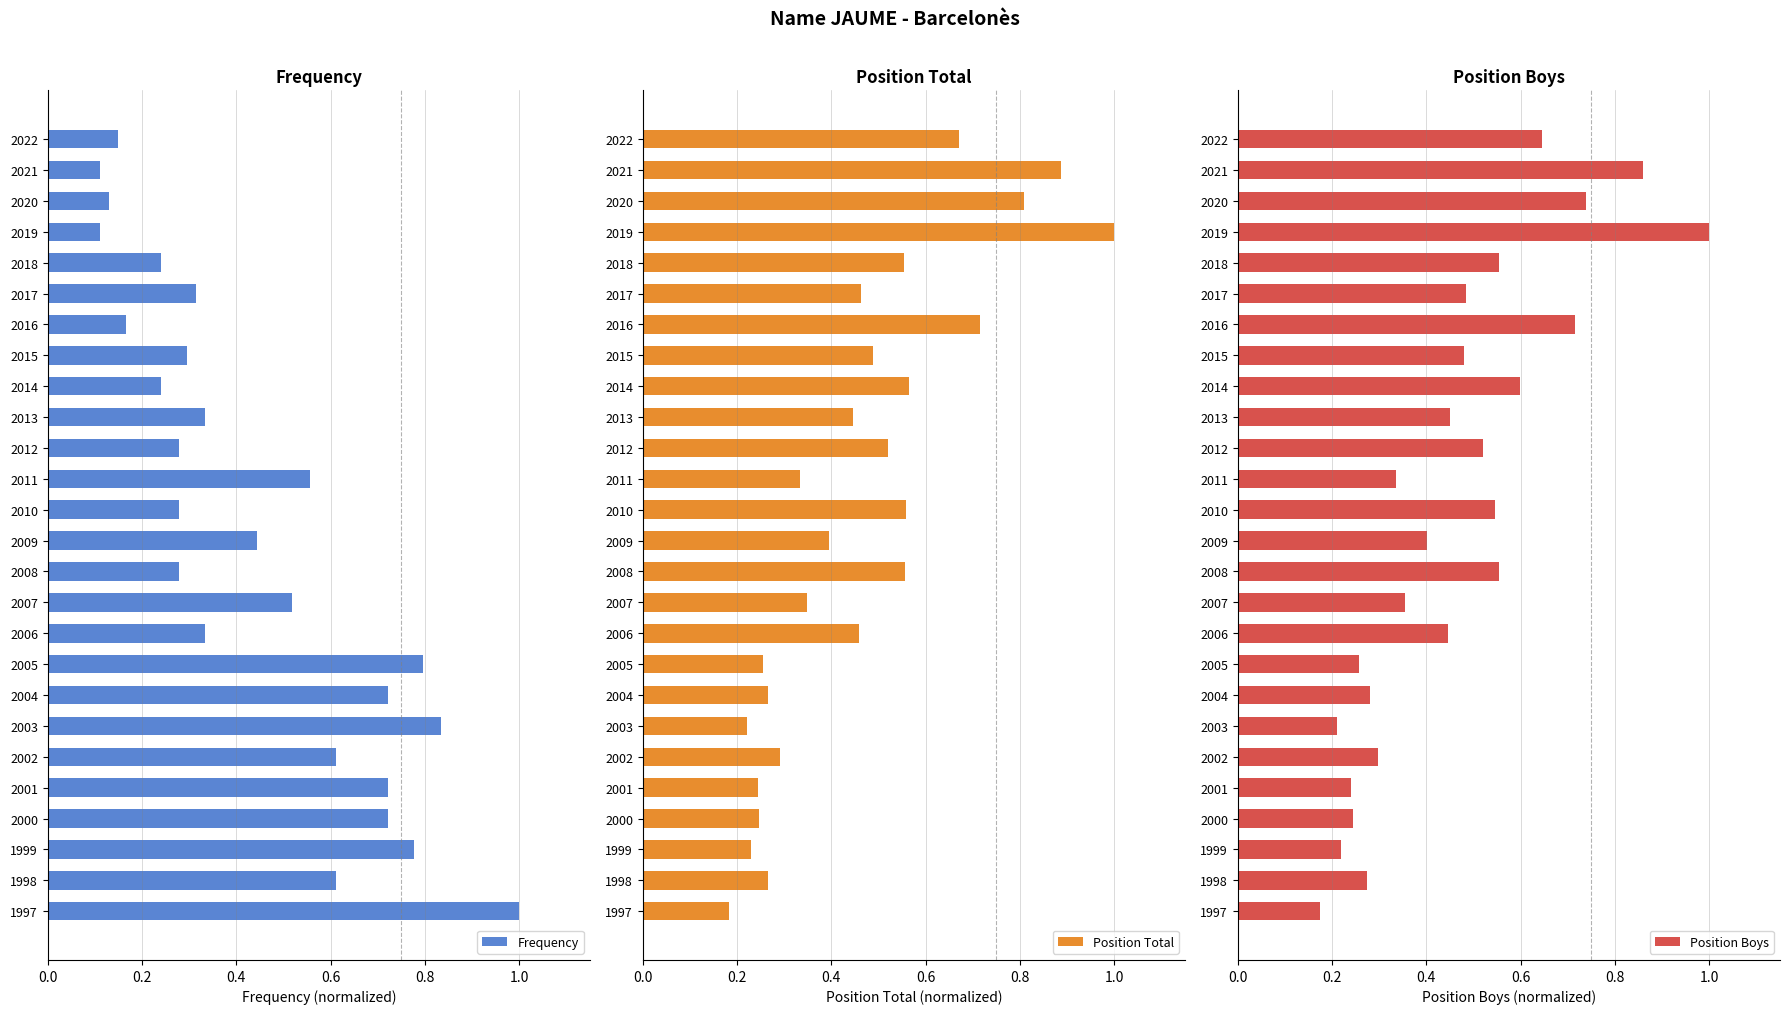

The value of Frequency at 1998 is 1.0. True or false?

False